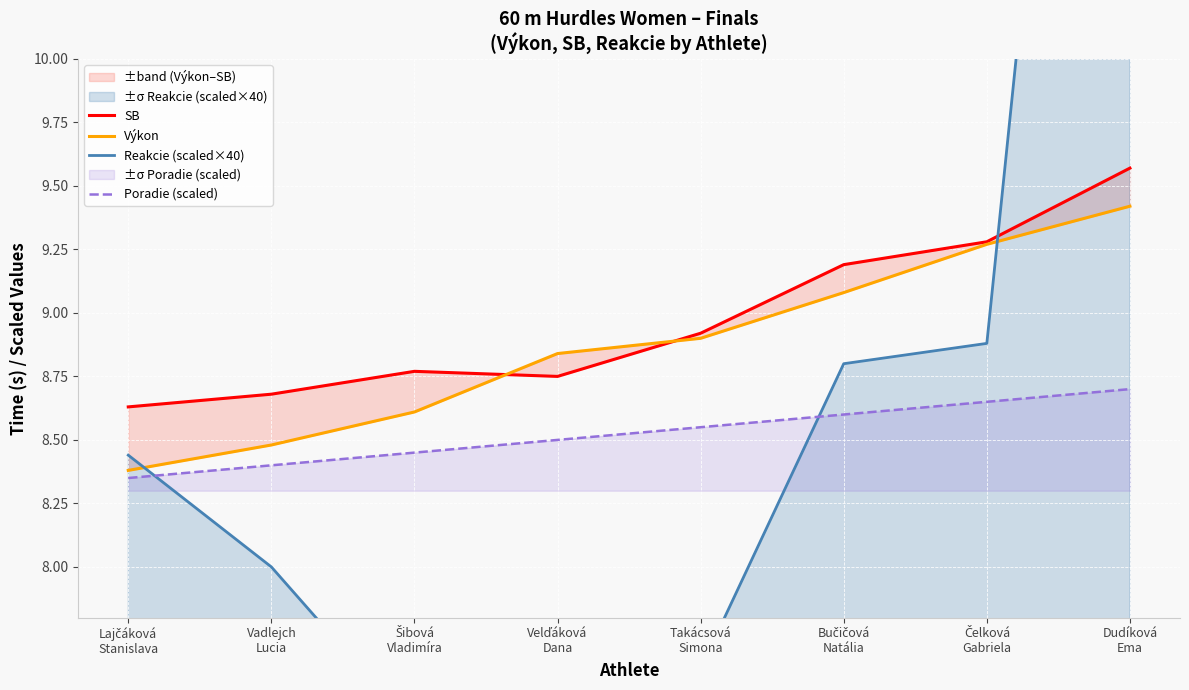

Where is the first local minimum for Reakcie (scaled×40)?

Velďáková
Dana